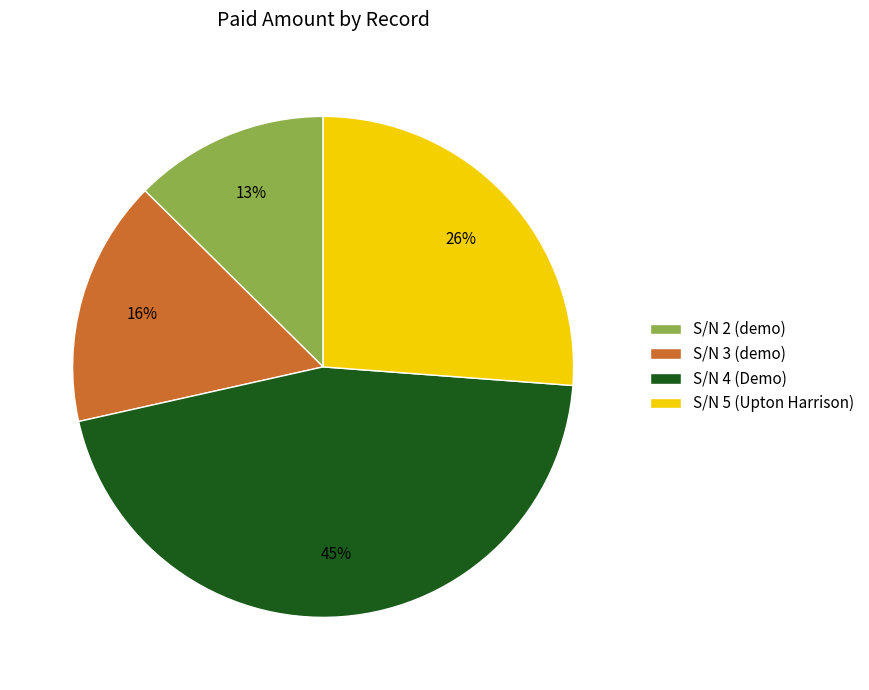

Do S/N 2 (demo) and S/N 4 (Demo) together represent more than half of the pie?

Yes